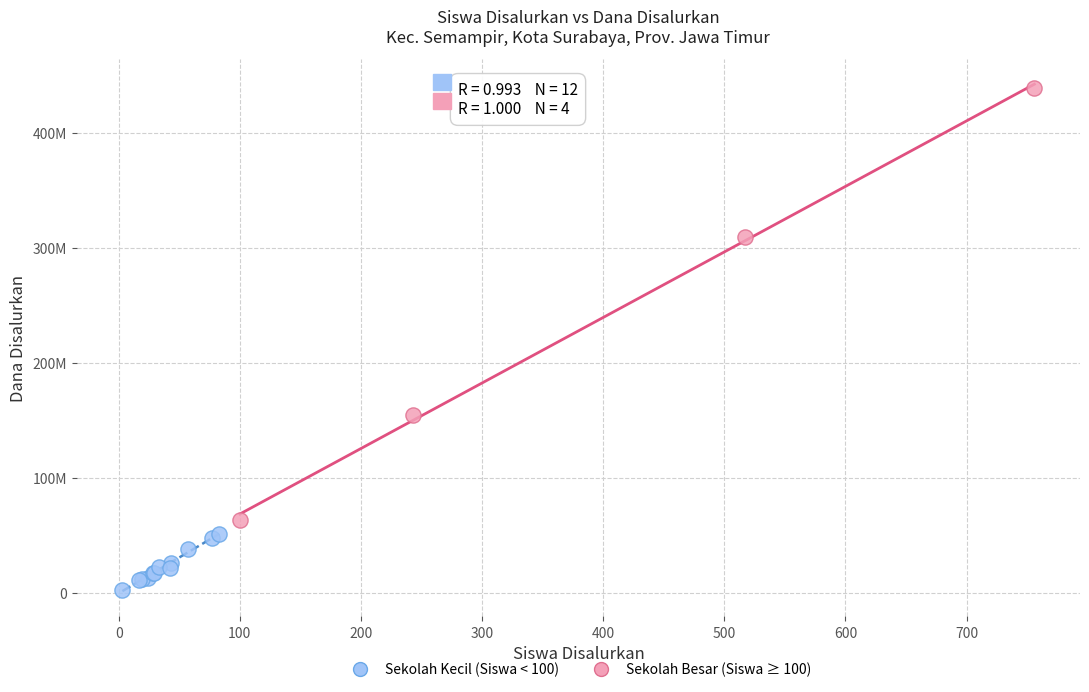

Which series contains the lowest Y value?

Sekolah Kecil (Siswa < 100)